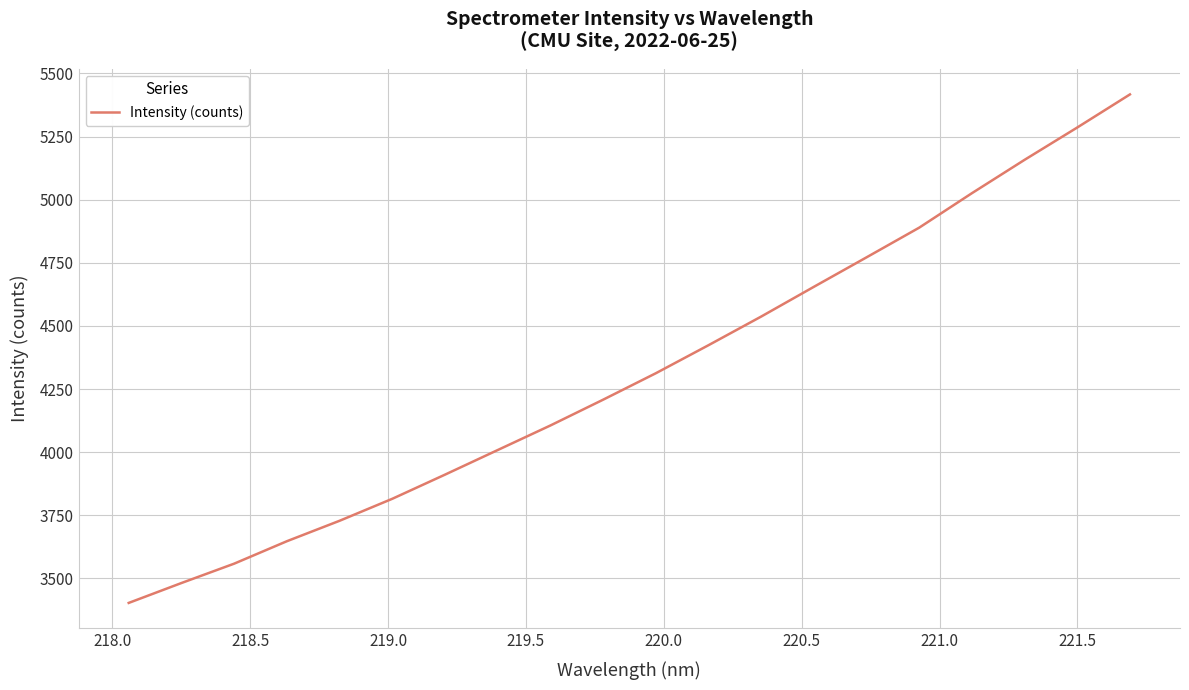

What is the greatest value displayed?

5417.1